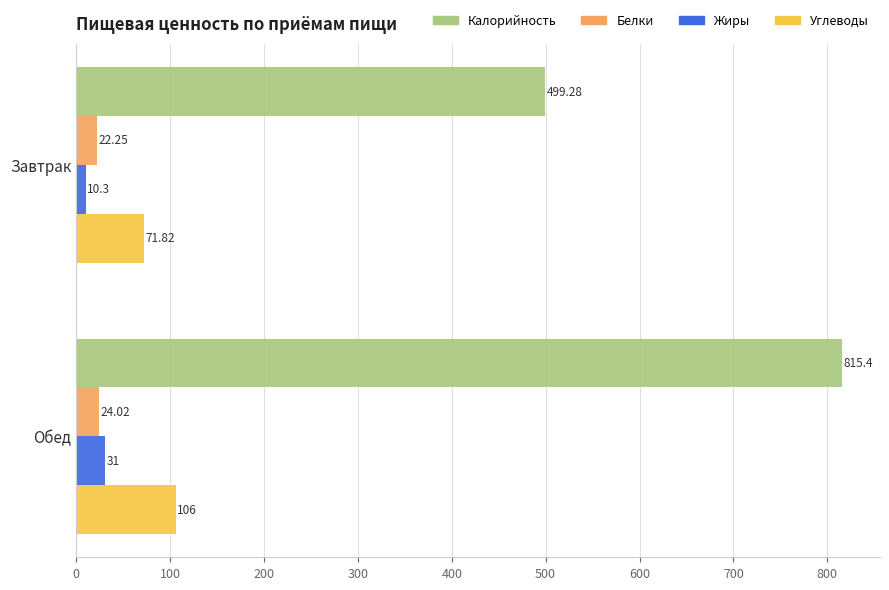

Between Завтрак and Обед, which series saw the biggest shift?

Калорийность